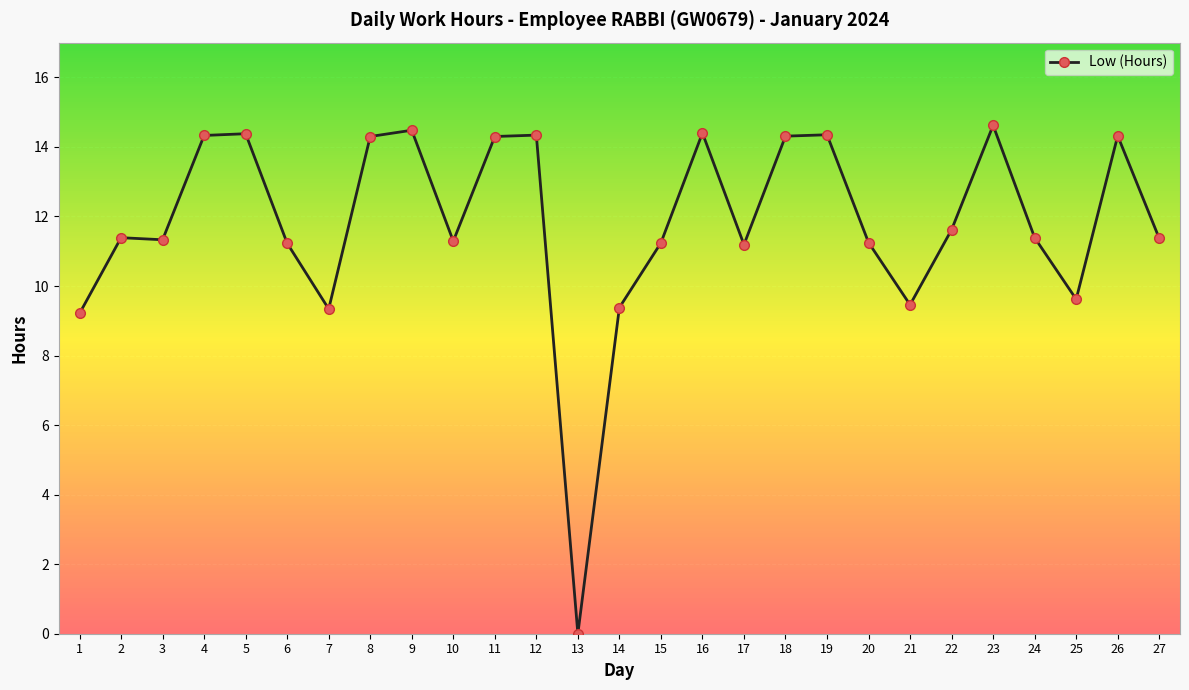

True or false: the data shows 14.5 at 9.

True